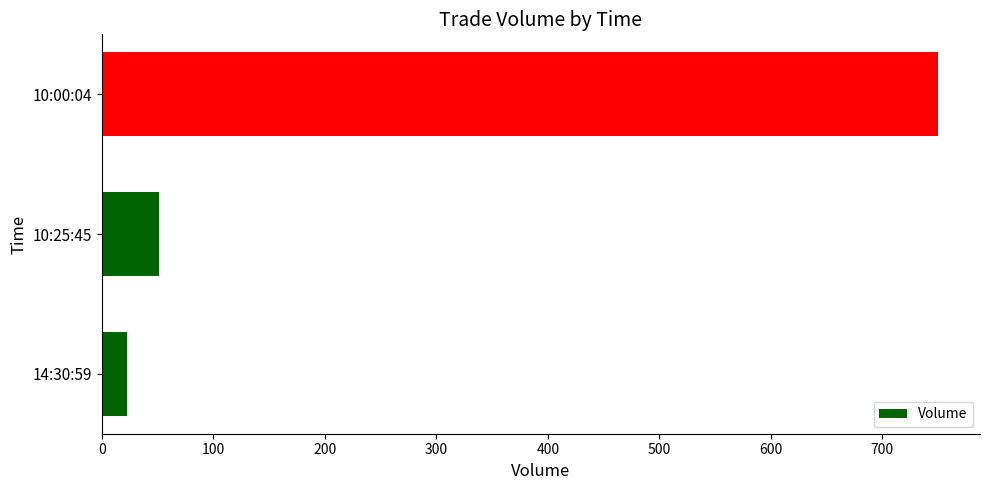

Reading top to bottom, what are all the values shown in this chart?

750	51	23